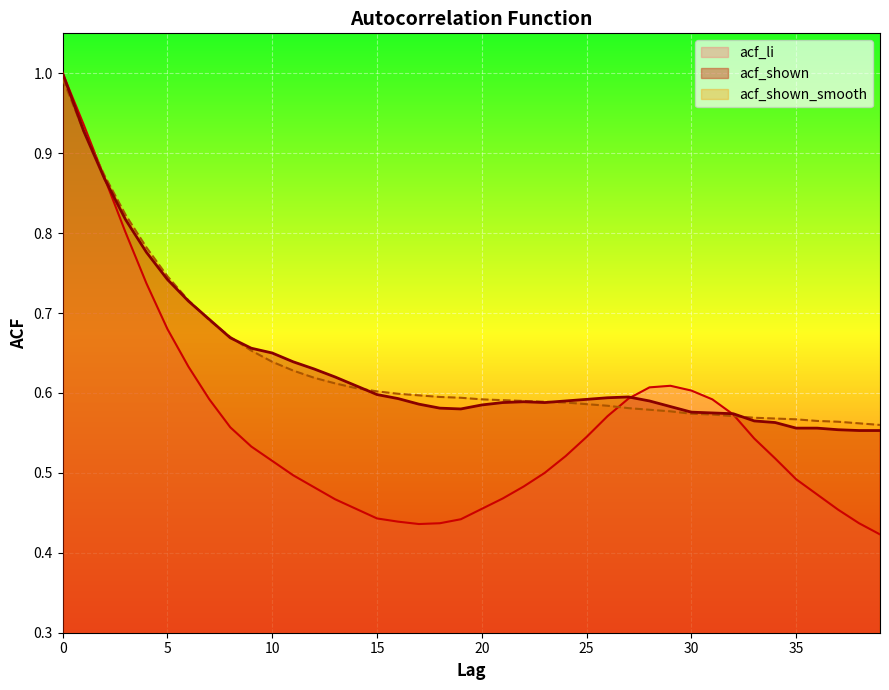

Reading left to right, what are all the values shown in this chart?

acf_li: 0=1.0	1=0.9	2=0.9	3=0.8	4=0.7	5=0.7	6=0.6	7=0.6	8=0.6	9=0.5	10=0.5	11=0.5	12=0.5	13=0.5	14=0.5	15=0.4	16=0.4	17=0.4	18=0.4	19=0.4	20=0.5	21=0.5	22=0.5	23=0.5	24=0.5	25=0.5	26=0.6	27=0.6	28=0.6	29=0.6	30=0.6	31=0.6	32=0.6	33=0.5	34=0.5	35=0.5	36=0.5	37=0.5	38=0.4	39=0.4
acf_shown: 0=1.0	1=0.9	2=0.9	3=0.8	4=0.8	5=0.7	6=0.7	7=0.7	8=0.7	9=0.7	10=0.7	11=0.6	12=0.6	13=0.6	14=0.6	15=0.6	16=0.6	17=0.6	18=0.6	19=0.6	20=0.6	21=0.6	22=0.6	23=0.6	24=0.6	25=0.6	26=0.6	27=0.6	28=0.6	29=0.6	30=0.6	31=0.6	32=0.6	33=0.6	34=0.6	35=0.6	36=0.6	37=0.6	38=0.6	39=0.6
acf_shown_smooth: 0=1.0	1=0.9	2=0.9	3=0.8	4=0.8	5=0.7	6=0.7	7=0.7	8=0.7	9=0.7	10=0.6	11=0.6	12=0.6	13=0.6	14=0.6	15=0.6	16=0.6	17=0.6	18=0.6	19=0.6	20=0.6	21=0.6	22=0.6	23=0.6	24=0.6	25=0.6	26=0.6	27=0.6	28=0.6	29=0.6	30=0.6	31=0.6	32=0.6	33=0.6	34=0.6	35=0.6	36=0.6	37=0.6	38=0.6	39=0.6